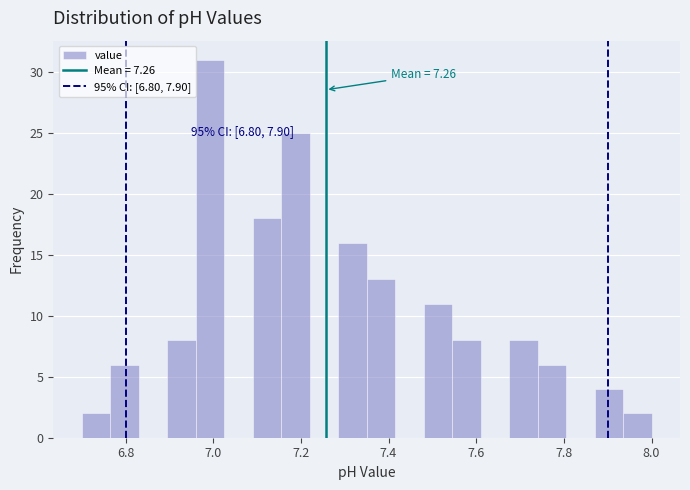

Read against the x-axis, roughly where is the centre of the tallest bar?

7.00